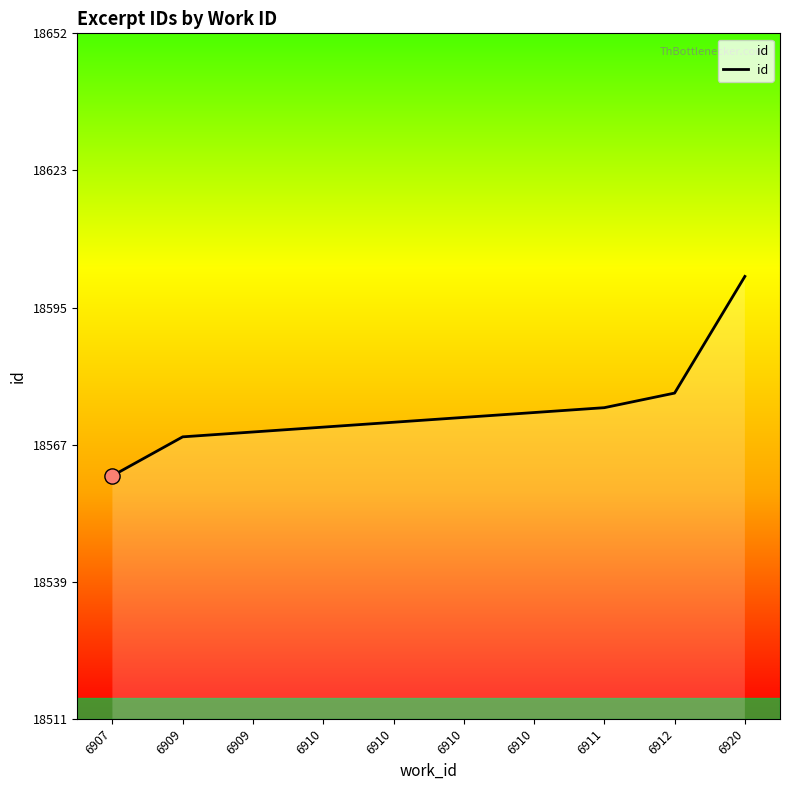

How many lines are shown in the chart?

1